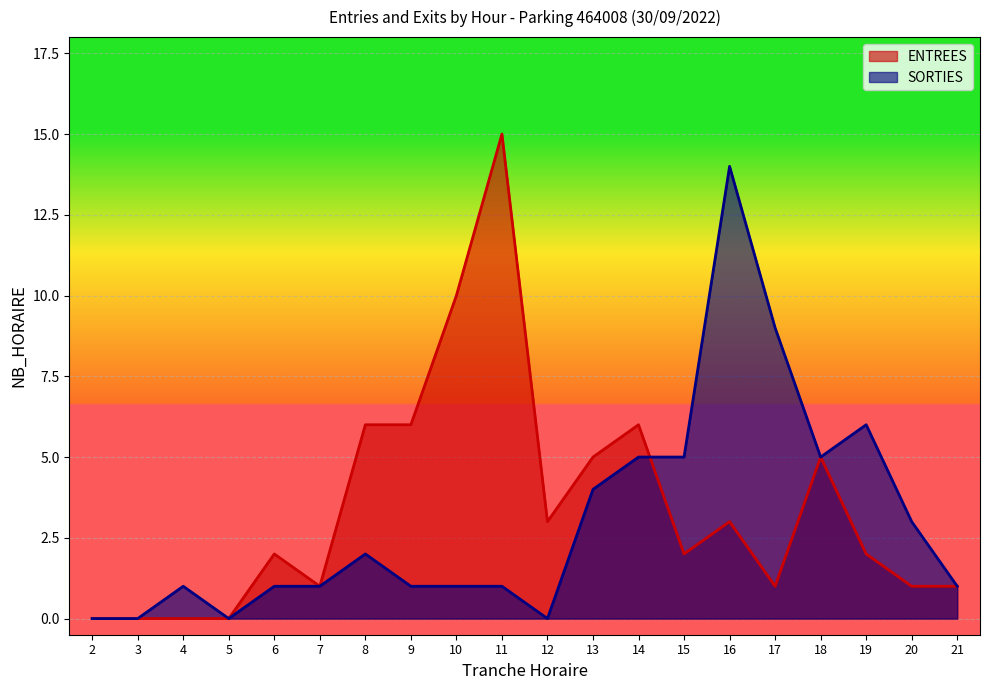

Which label corresponds to the largest value in the chart?

11